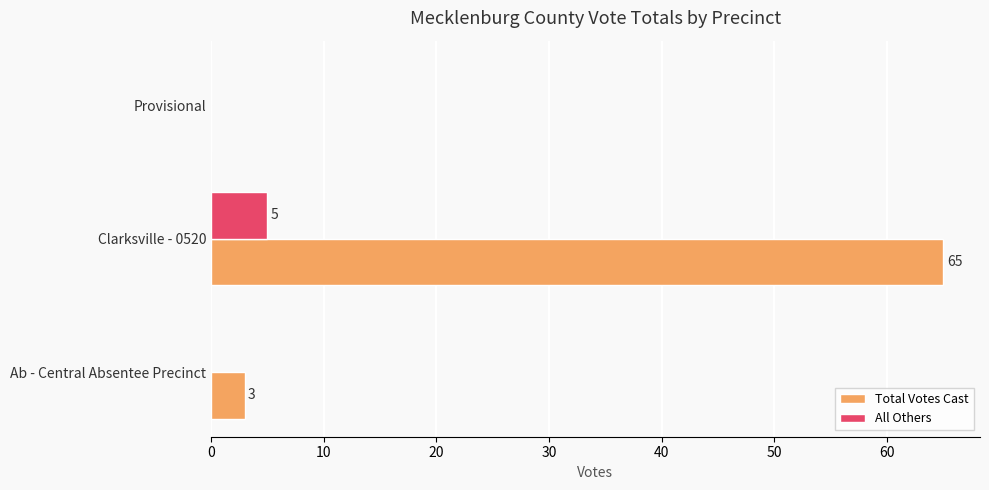

Is the value of All Others at Ab - Central Absentee Precinct greater than the value of Total Votes Cast at Clarksville - 0520?

No